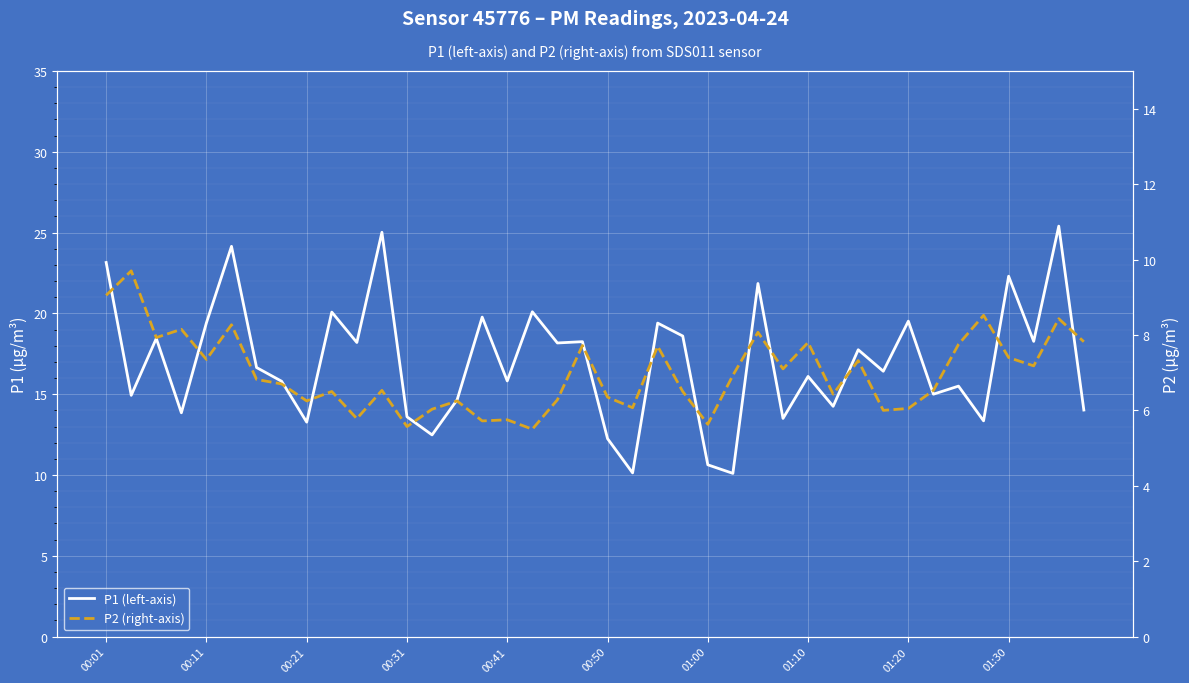

What is the value of the P2 (right-axis) point at the 26th from the left?

6.9